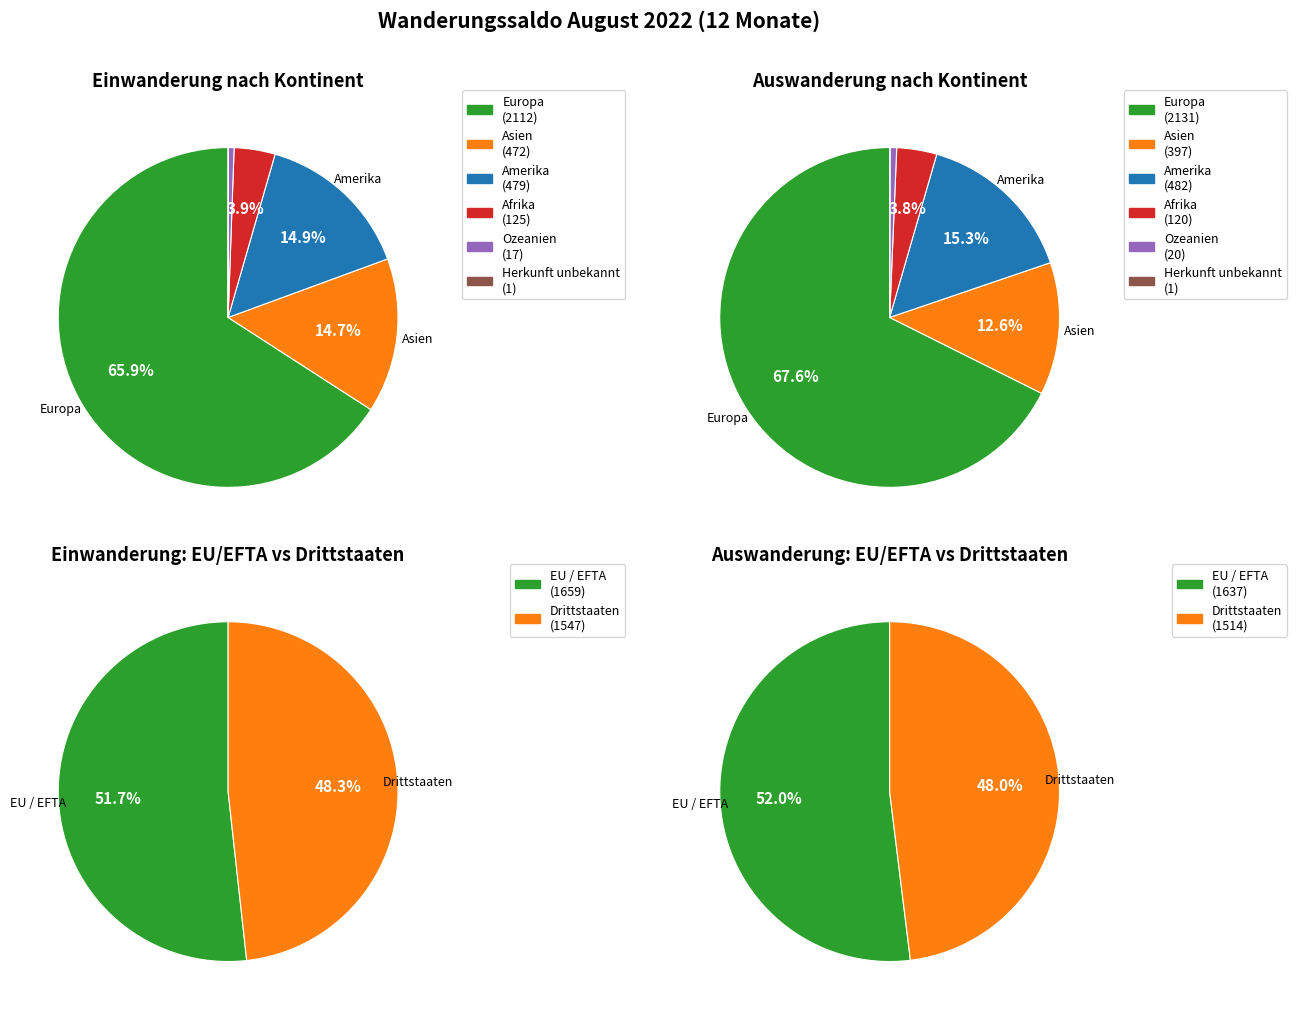

To the nearest percent, what portion does Afrika represent?

4%